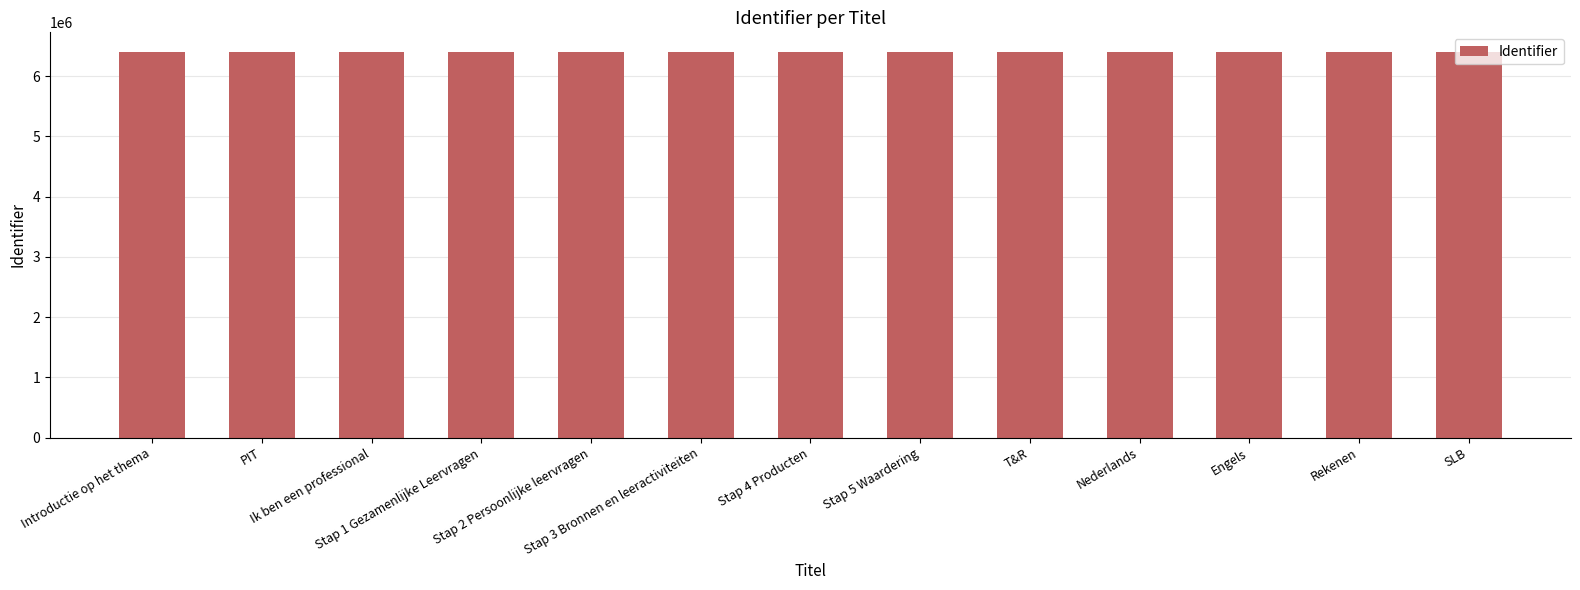

Is it true that the value at Stap 3 Bronnen en leeractiviteiten is 4465022?

False